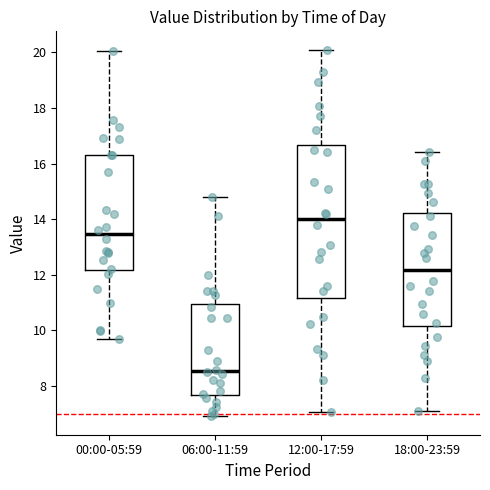

Reading left to right, read every box against the y-axis: the position of its median line, the range the box covers, and the ends of its whiskers. The values are not printed on the chart, so give them approximately, as read against the axis.

00:00-05:59: median 13.4, box 12.2 to 16.4, whiskers 9.8 to 20.0
06:00-11:59: median 8.6, box 7.6 to 11.0, whiskers 7.0 to 14.8
12:00-17:59: median 14.0, box 11.2 to 16.6, whiskers 7.0 to 20.2
18:00-23:59: median 12.2, box 10.2 to 14.2, whiskers 7.2 to 16.4